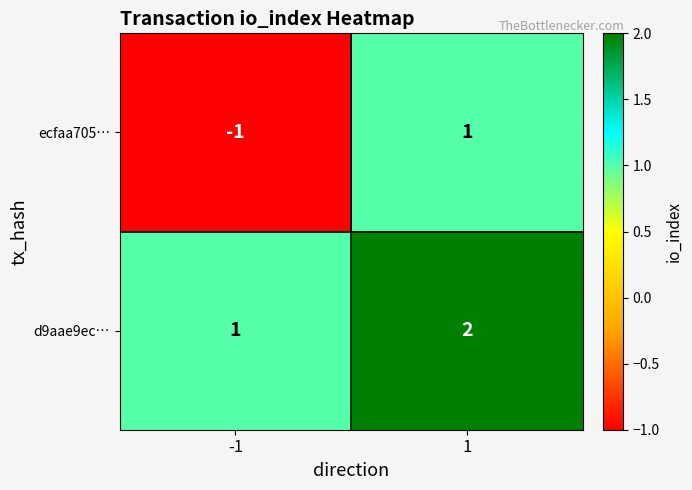

At how many categories does at least one series exceed 0?

2